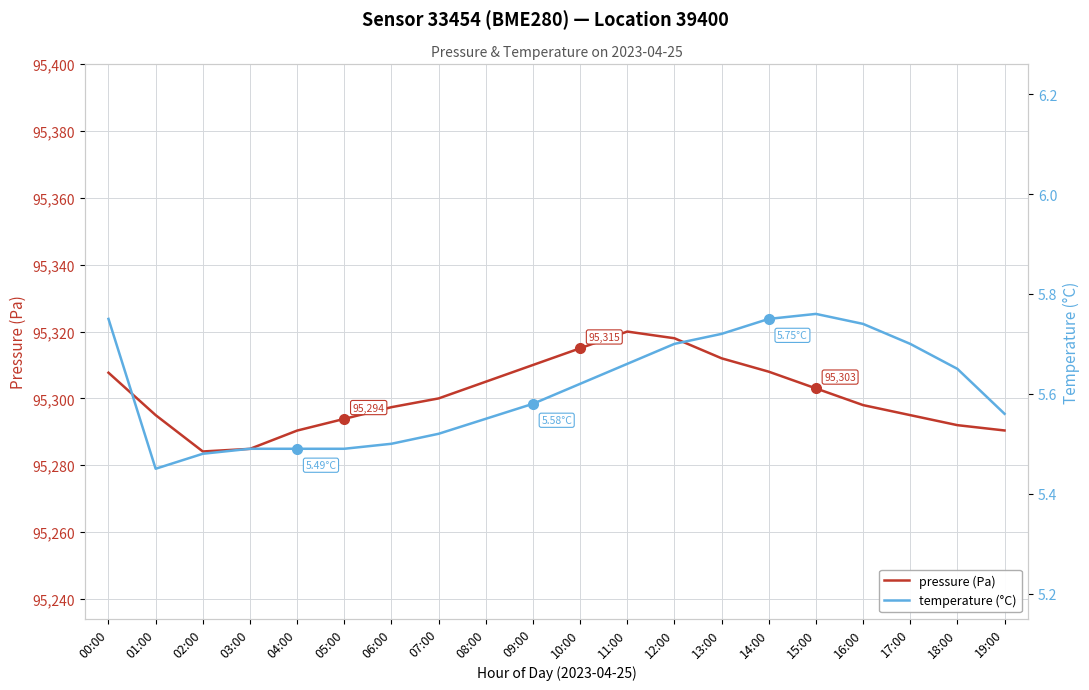

At how many categories does at least one series exceed 77104?

20